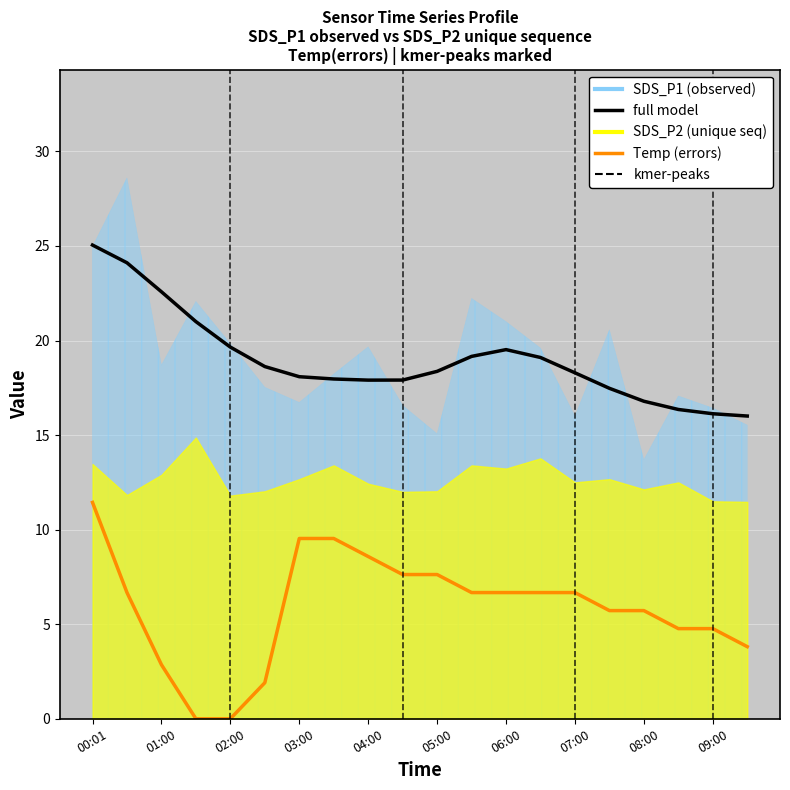

What is the average value of the Temp (errors) series?

5.9